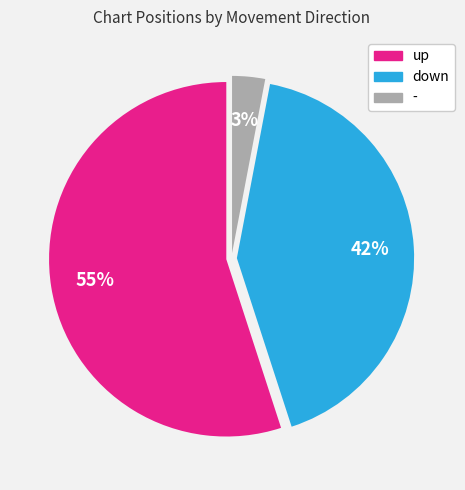

Is there any slice that represents more than half of the pie?

Yes